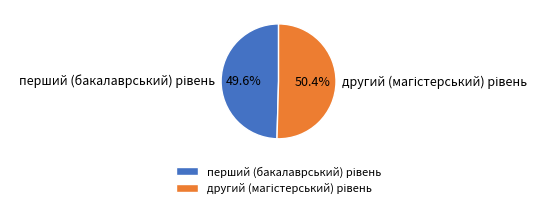

Is there any slice that represents more than half of the pie?

Yes